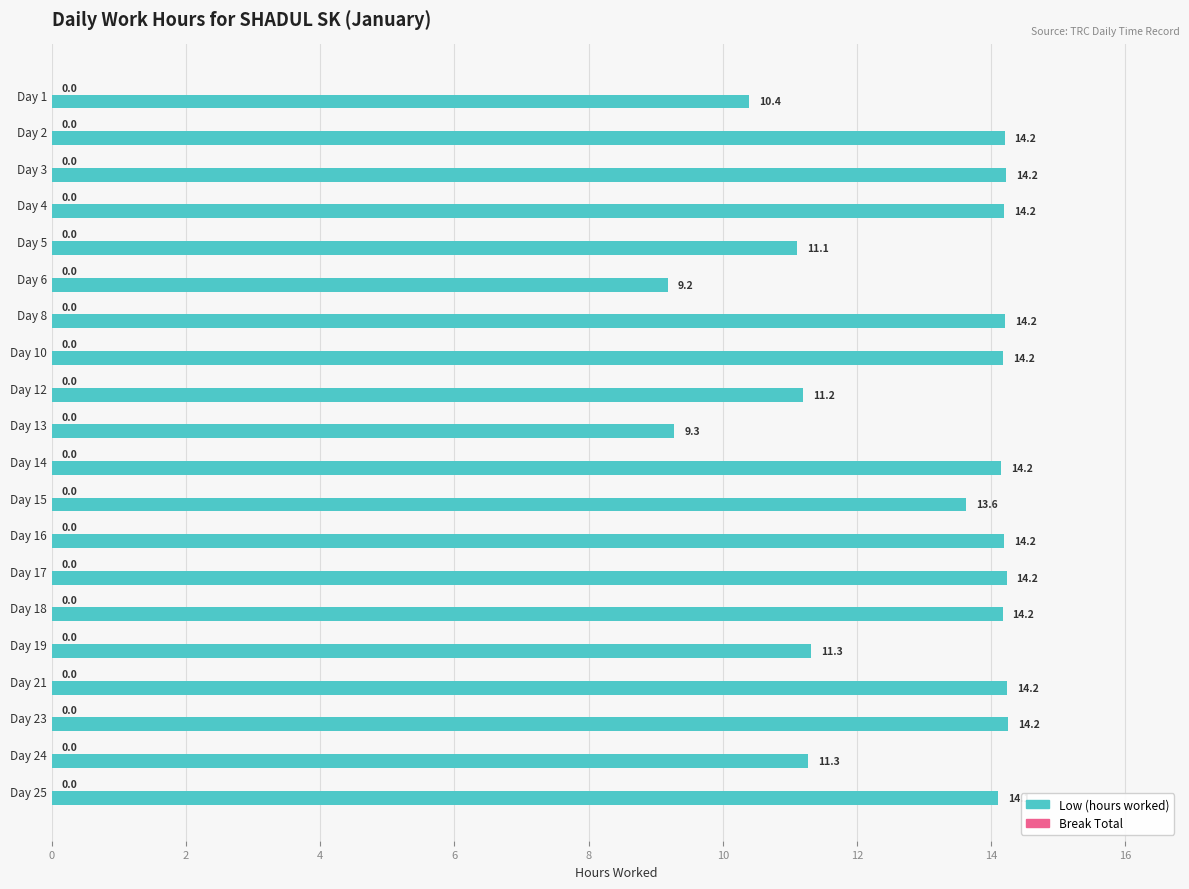

How many bars are there in total?

20